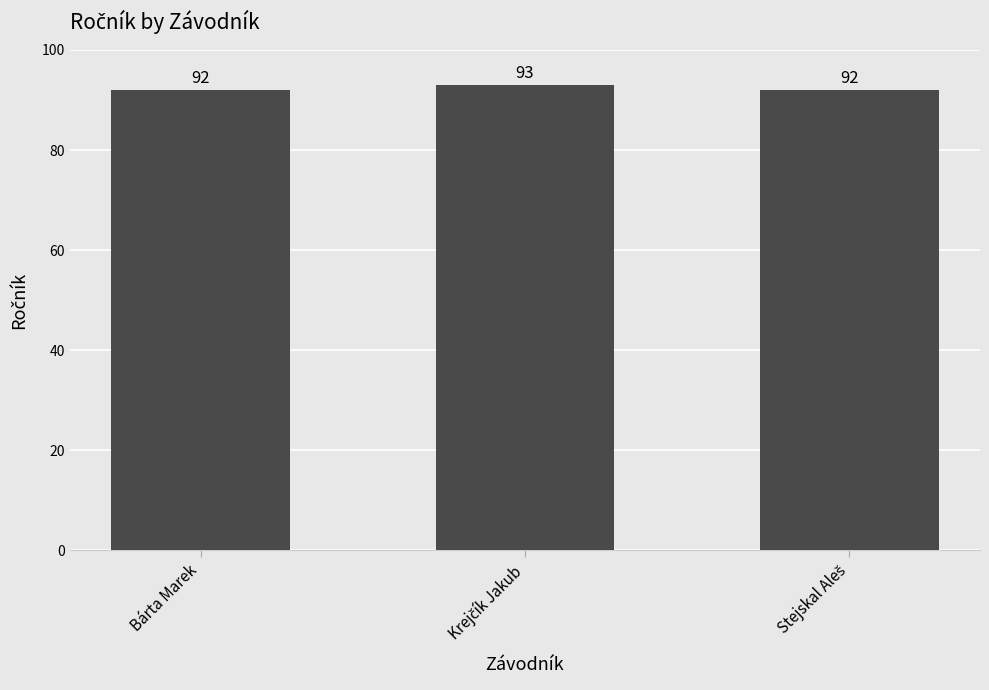

Count the values in the range 92 to 93.

3